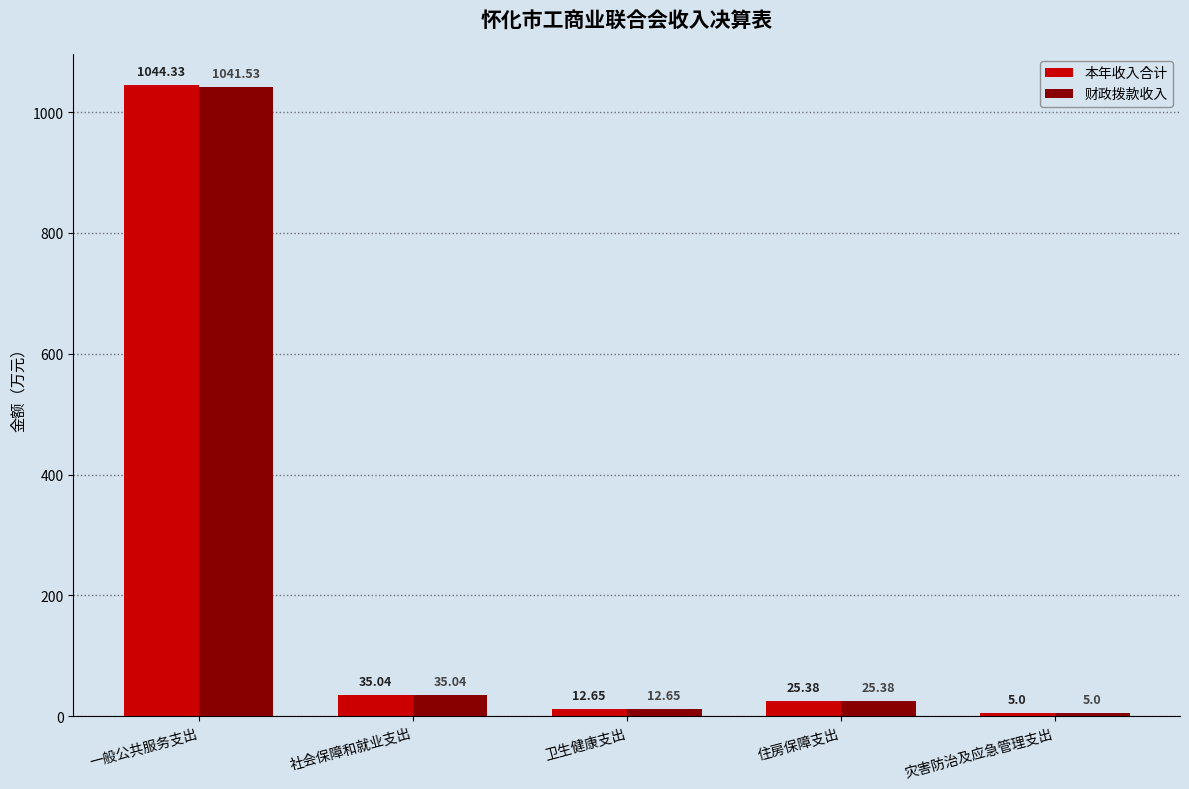

What is the average value of the 本年收入合计 series?

224.5